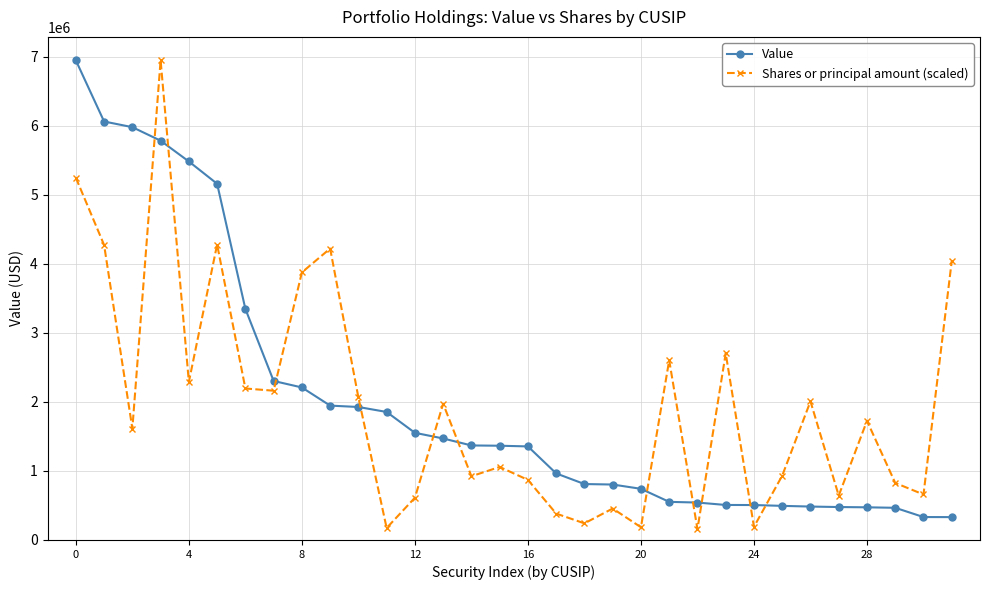

What is the smallest value displayed?

156859.0